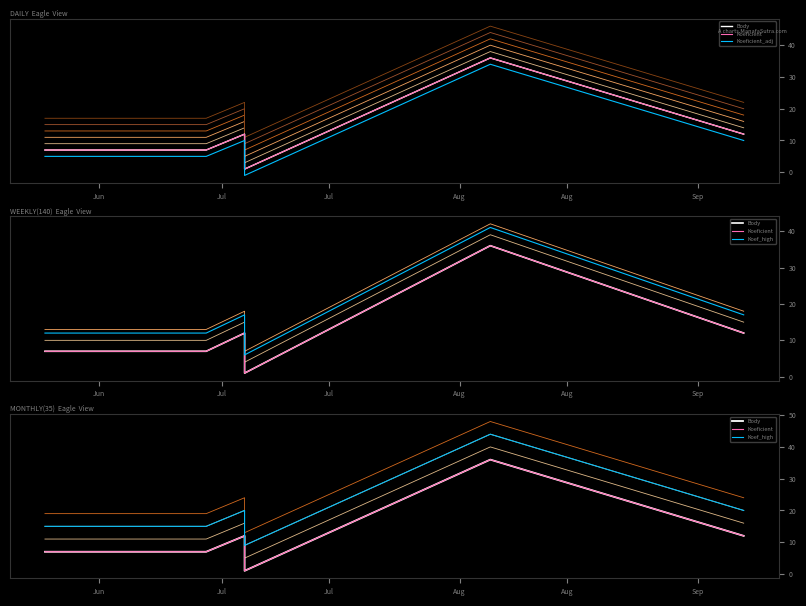

What is the spread (max minus min) of values at Aug?

10